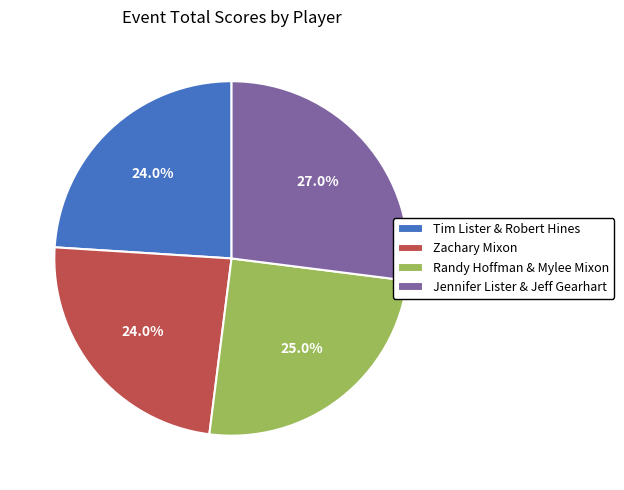

Which slice is the largest?

Jennifer Lister & Jeff Gearhart